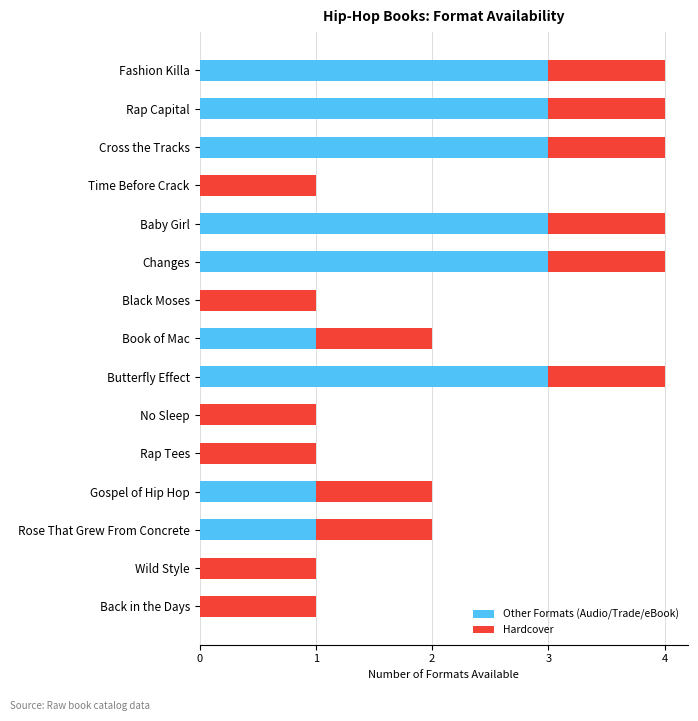

What is the sum of the Other Formats (Audio/Trade/eBook) values at Fashion Killa and Book of Mac?

4